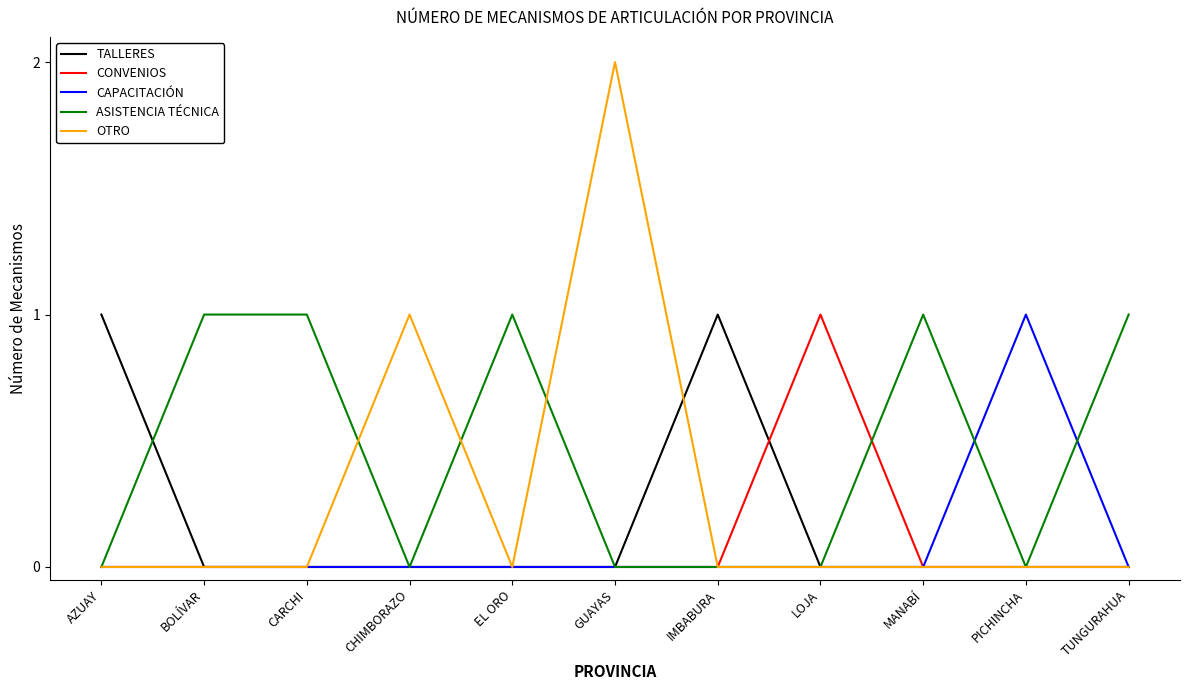

Which series has the widest spread of values?

OTRO